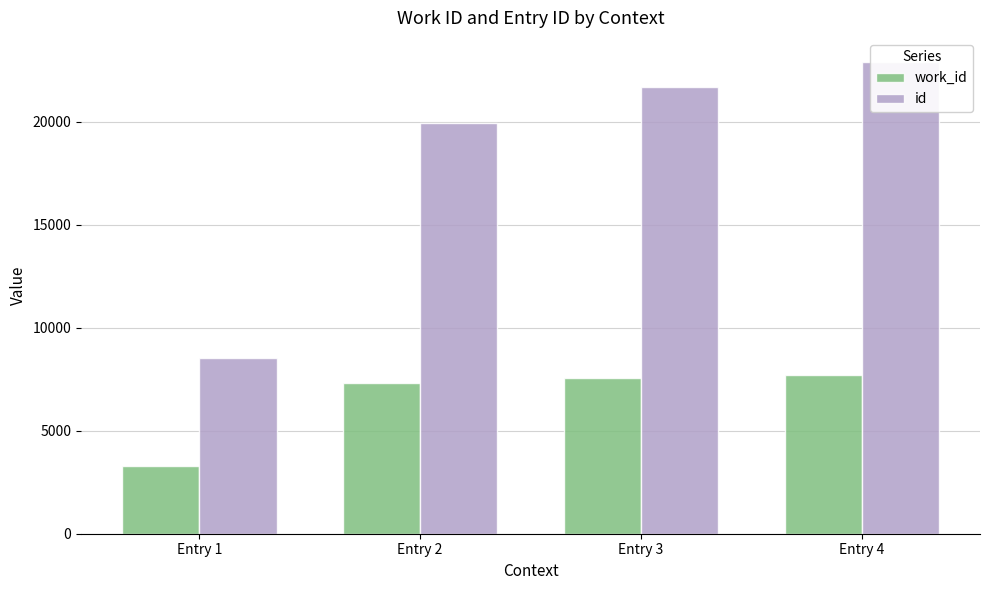

At Entry 1, list the series in order from smallest to largest.

work_id, id